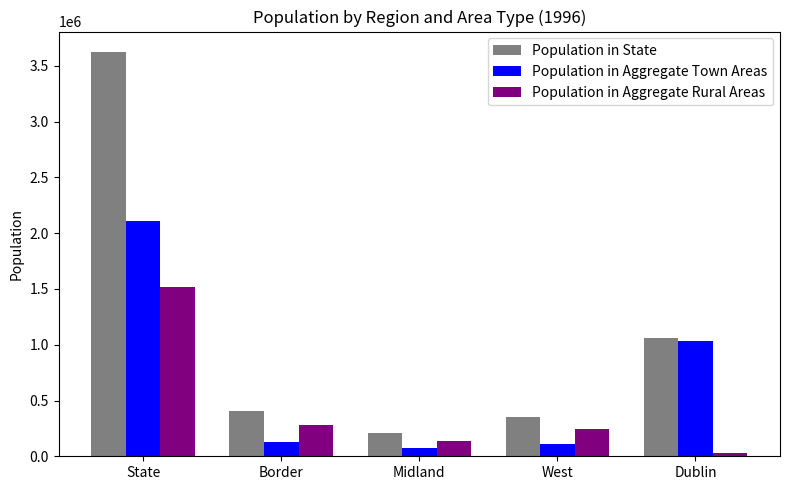

Reading left to right, transcribe all the data shown in this chart.

Population in State: State=3626087	Border=407295	Midland=205542	West=352353	Dublin=1058264
Population in Aggregate Town Areas: State=2107991	Border=130229	Midland=70868	West=106867	Dublin=1032139
Population in Aggregate Rural Areas: State=1518096	Border=277066	Midland=134674	West=245486	Dublin=26125